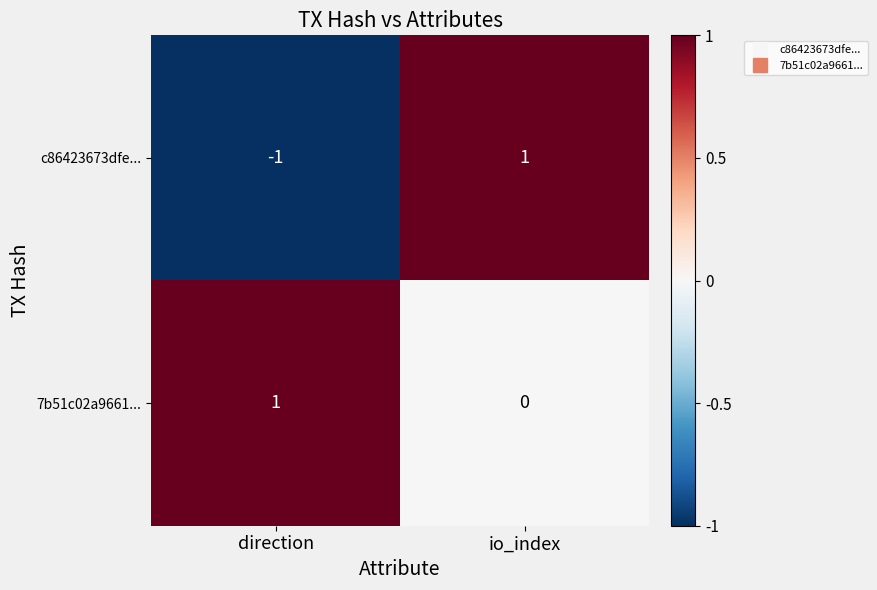

Rank the series at io_index from lowest to highest value.

7b51c02a9661..., c86423673dfe...